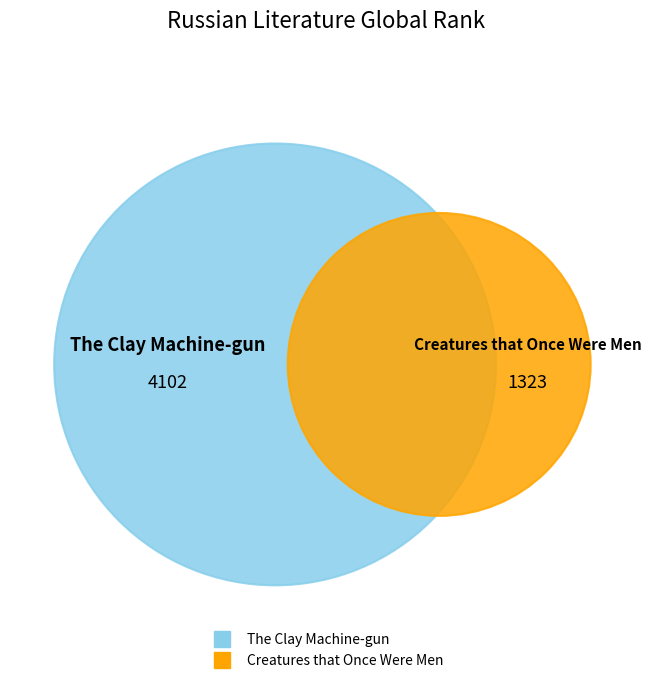

To the nearest percent, what is the difference between the largest and smallest slice percentages?

51%